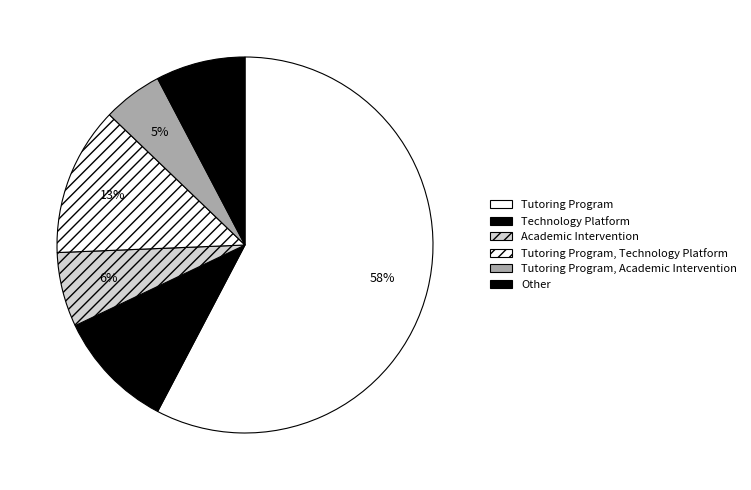

Which slice is the smallest?

Tutoring Program, Academic Intervention